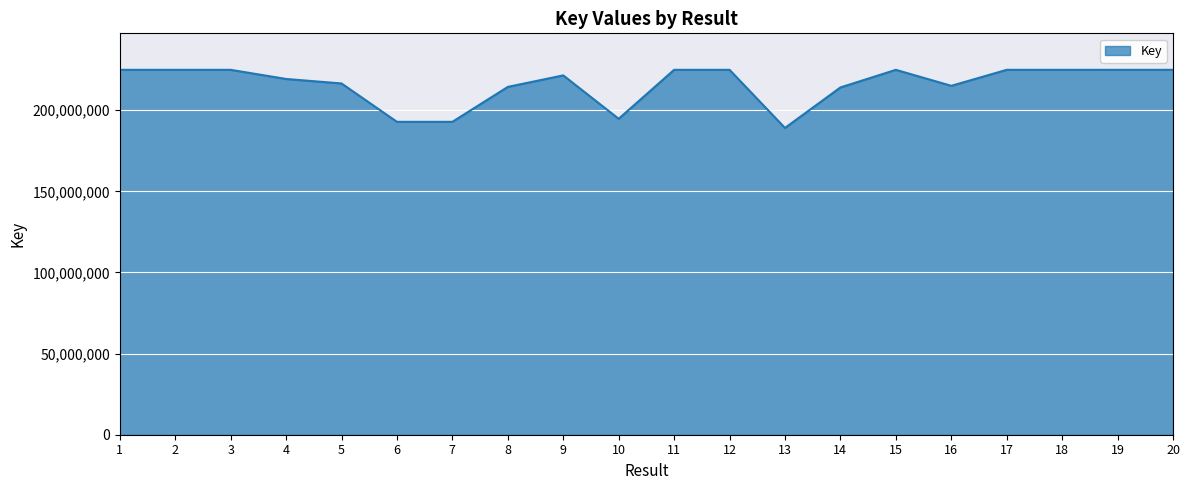

What is the change in value from 16 to 18?

+9855483